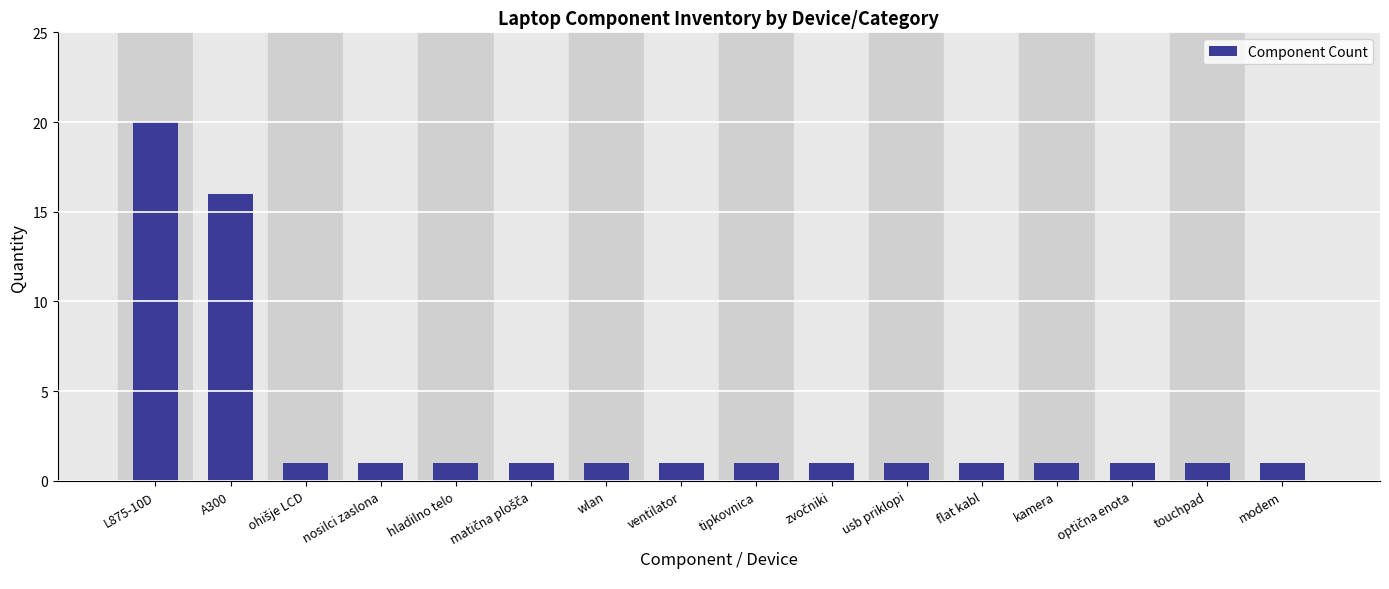

What is the difference between the second highest and minimum values?

15